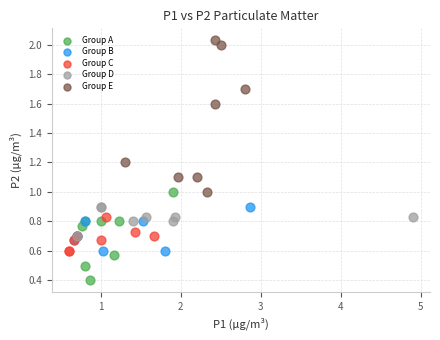

Which series has the largest Y range (max minus min)?

Group E